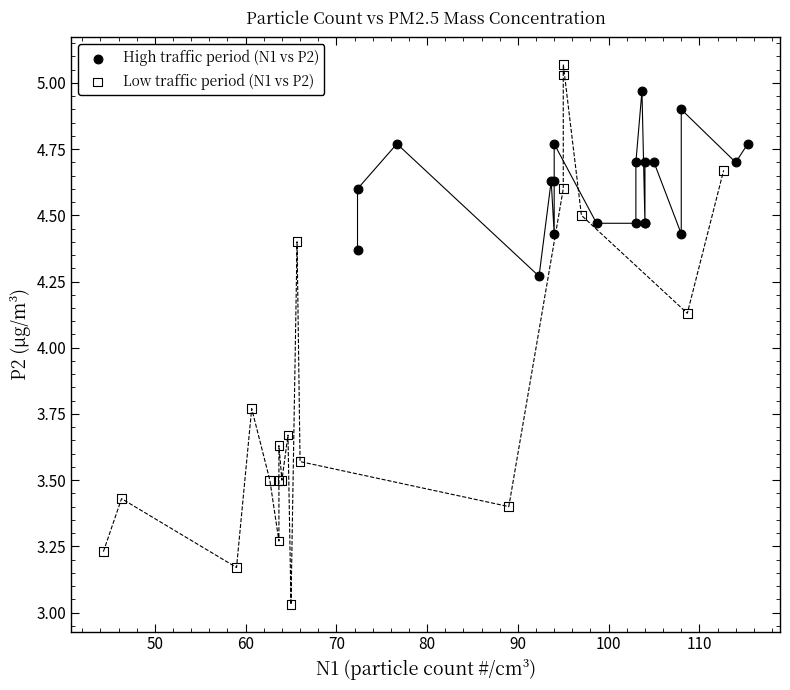

Which series reaches the minimum Y coordinate?

Low traffic period (N1 vs P2)